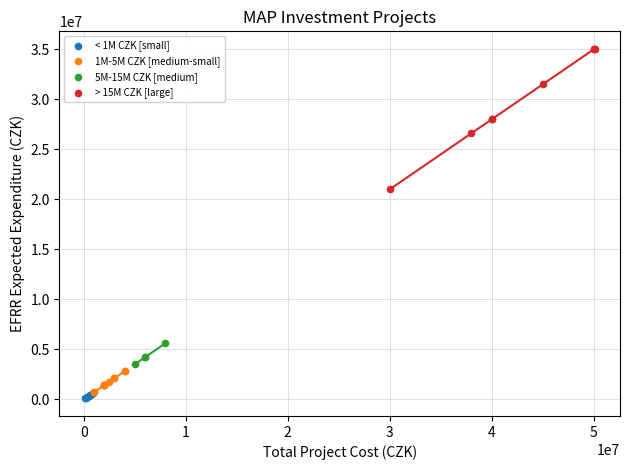

Which series reaches the maximum Y coordinate?

> 15M CZK [large]